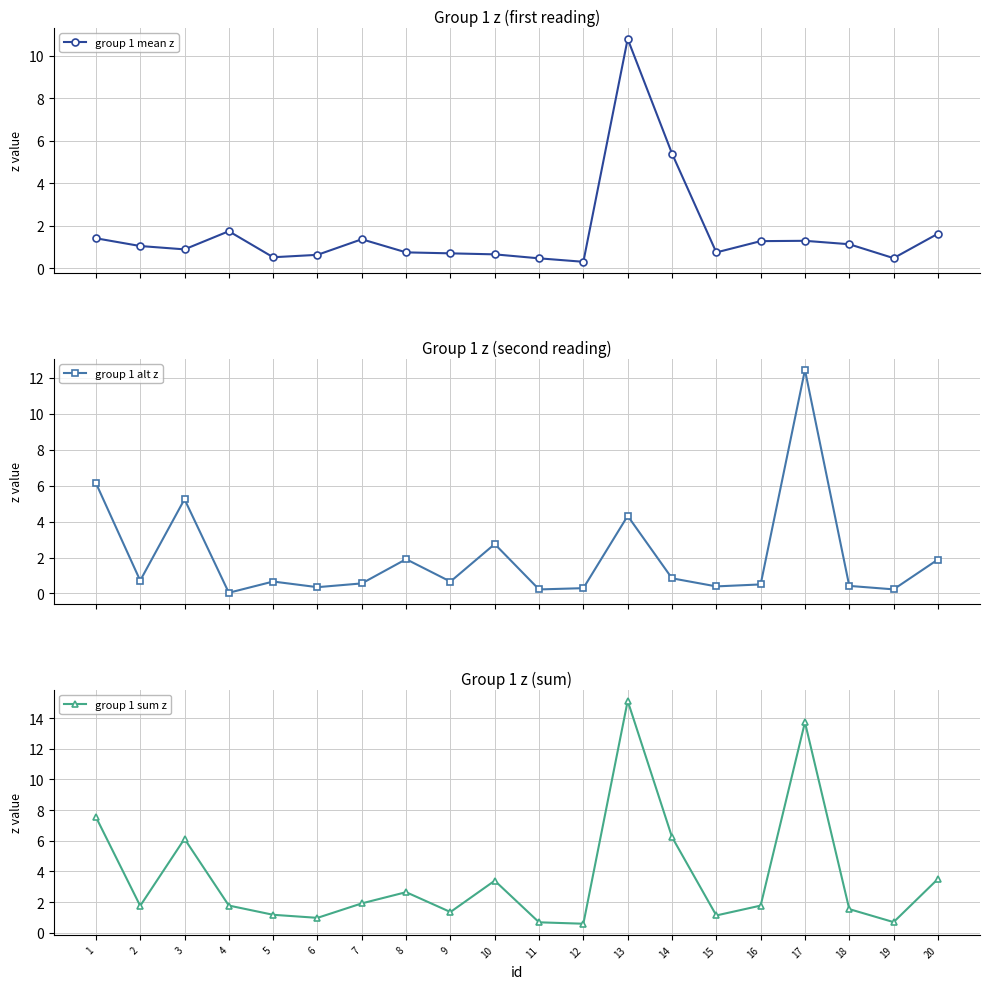

Between 8 and 6, which is larger?

8